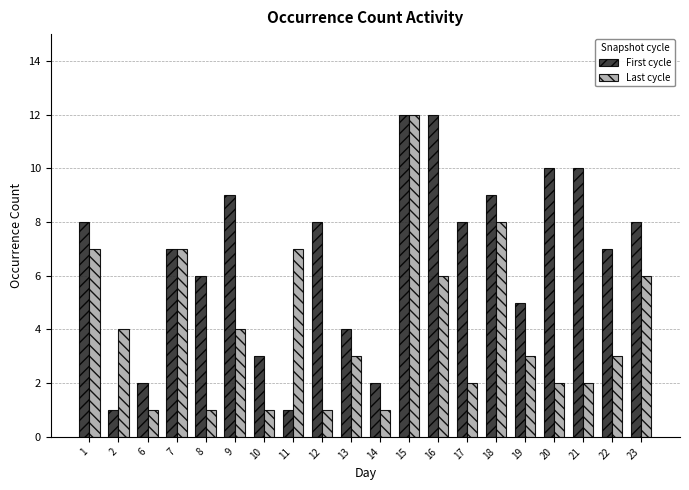

At which category is the sum across all series the highest?

15